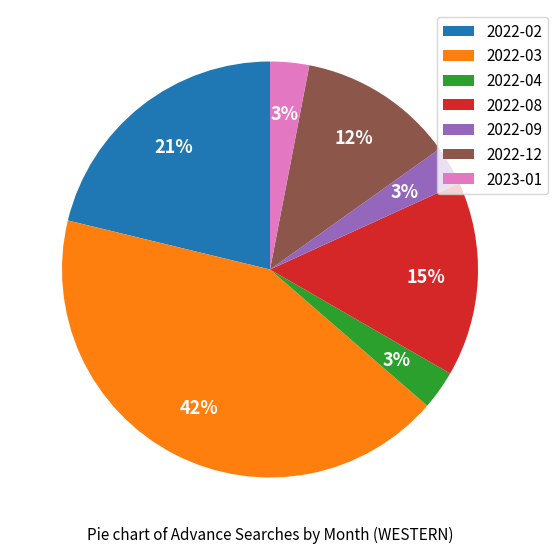

Does 2022-12 represent more than half of the total?

No